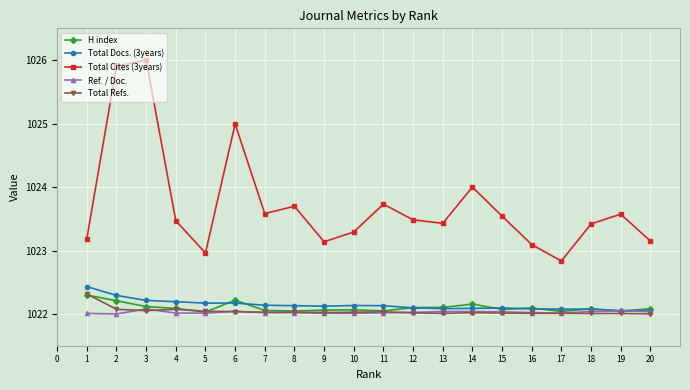

True or false: Total Cites (3years) has more than 0 points higher than both neighbors.

True